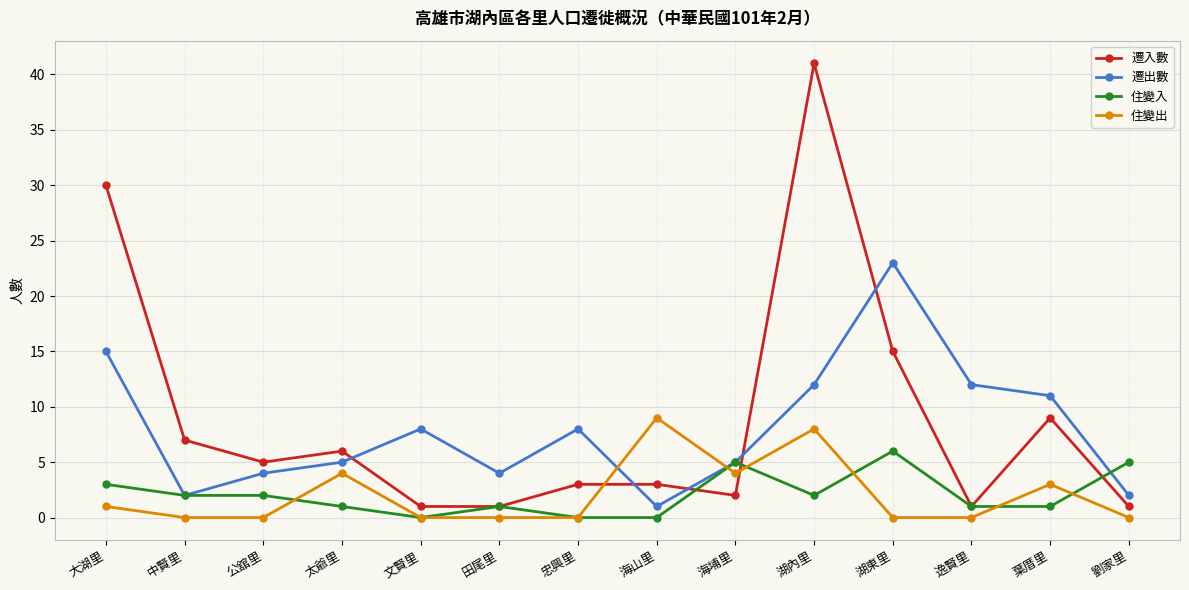

What is the value of the 遷出數 point at the 10th from the left?

12